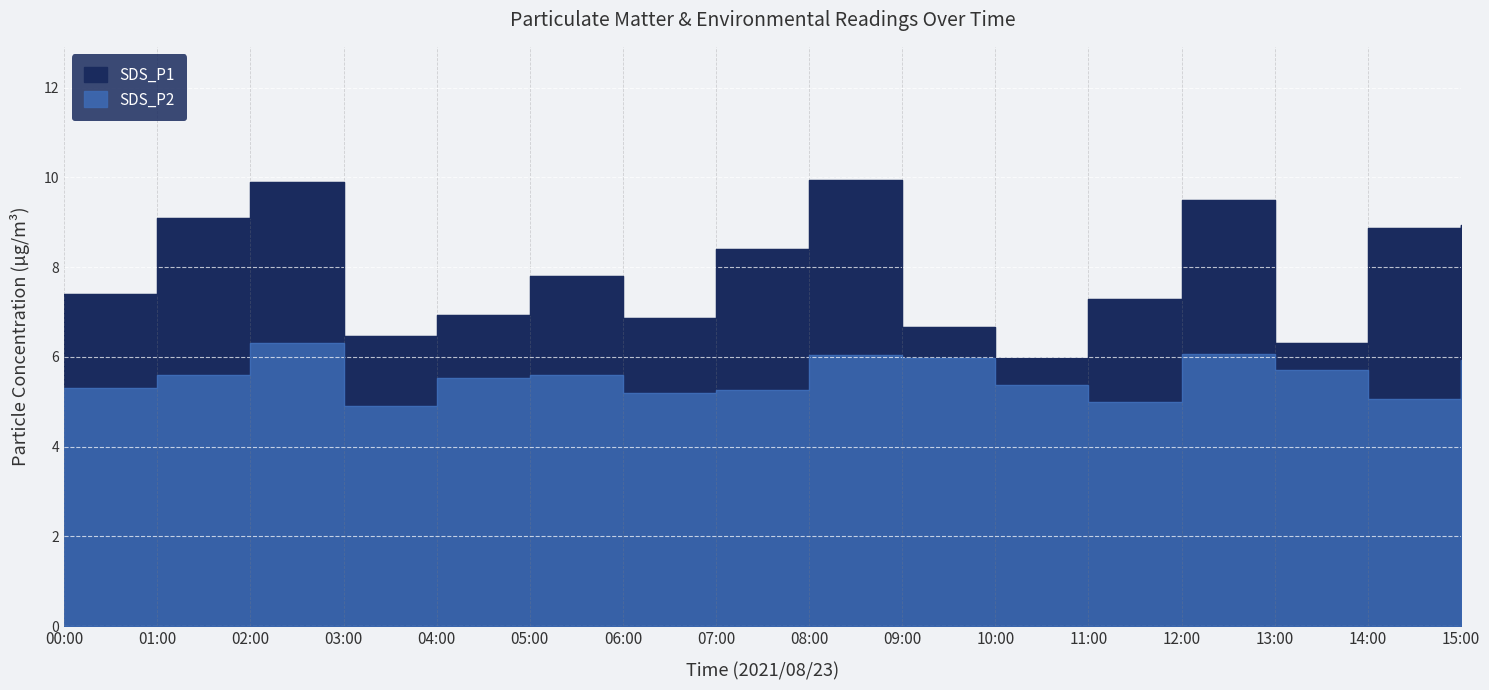

Which has a higher value, 11:00 or 15:00?

15:00